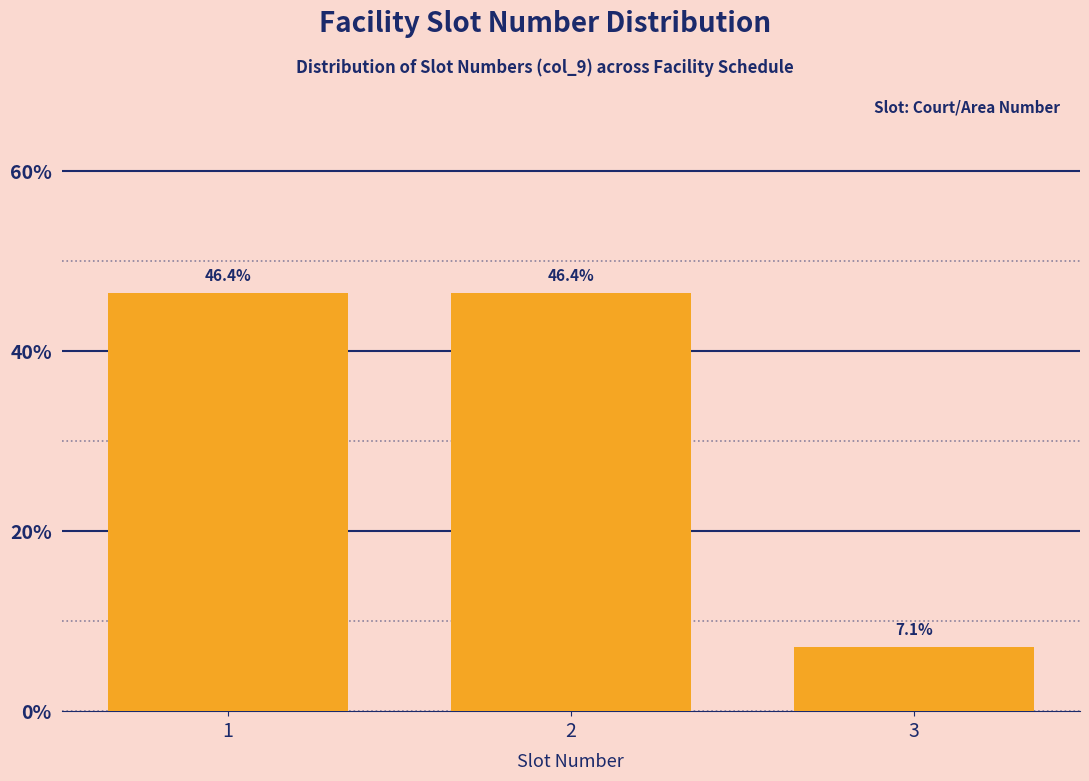

Reading left to right, extract all data points from this chart.

1=46.4	2=46.4	3=7.1